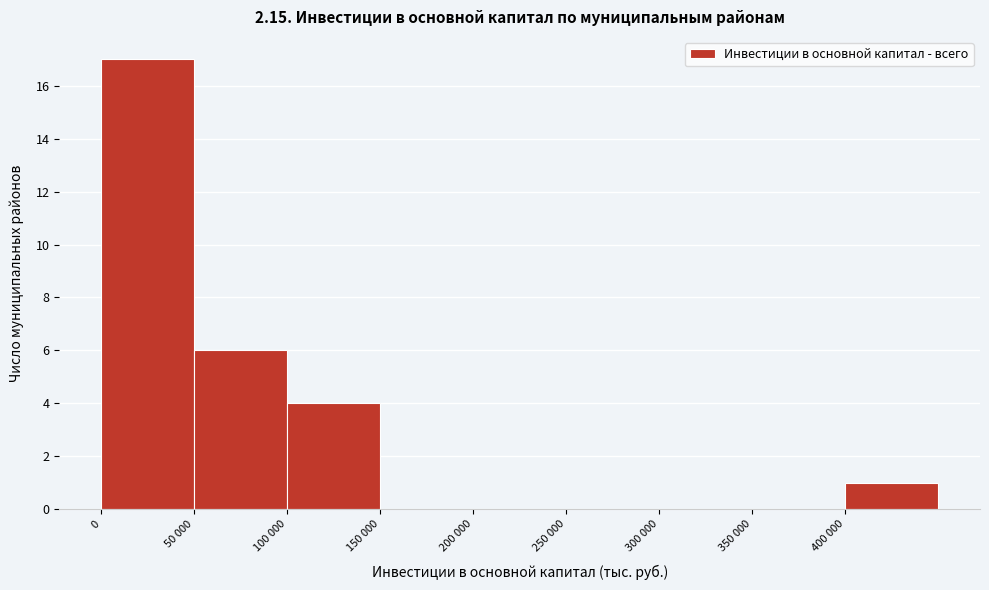

Reading left to right, list all the values displayed in this chart.

0=17	50 000=6	100 000=4	150 000=0	200 000=0	250 000=0	300 000=0	350 000=0	400 000=1